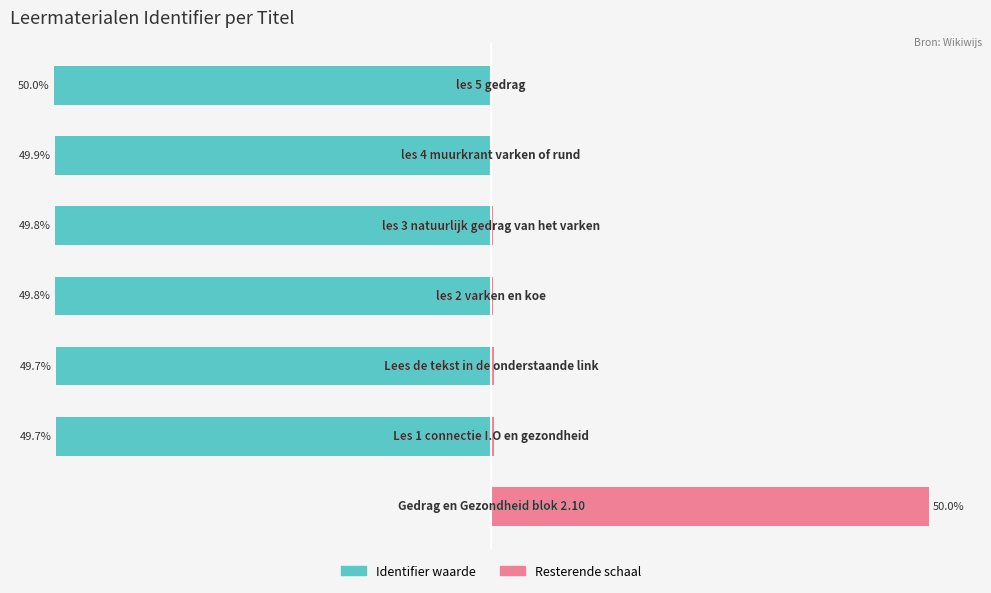

Count the number of categories in the chart.

7